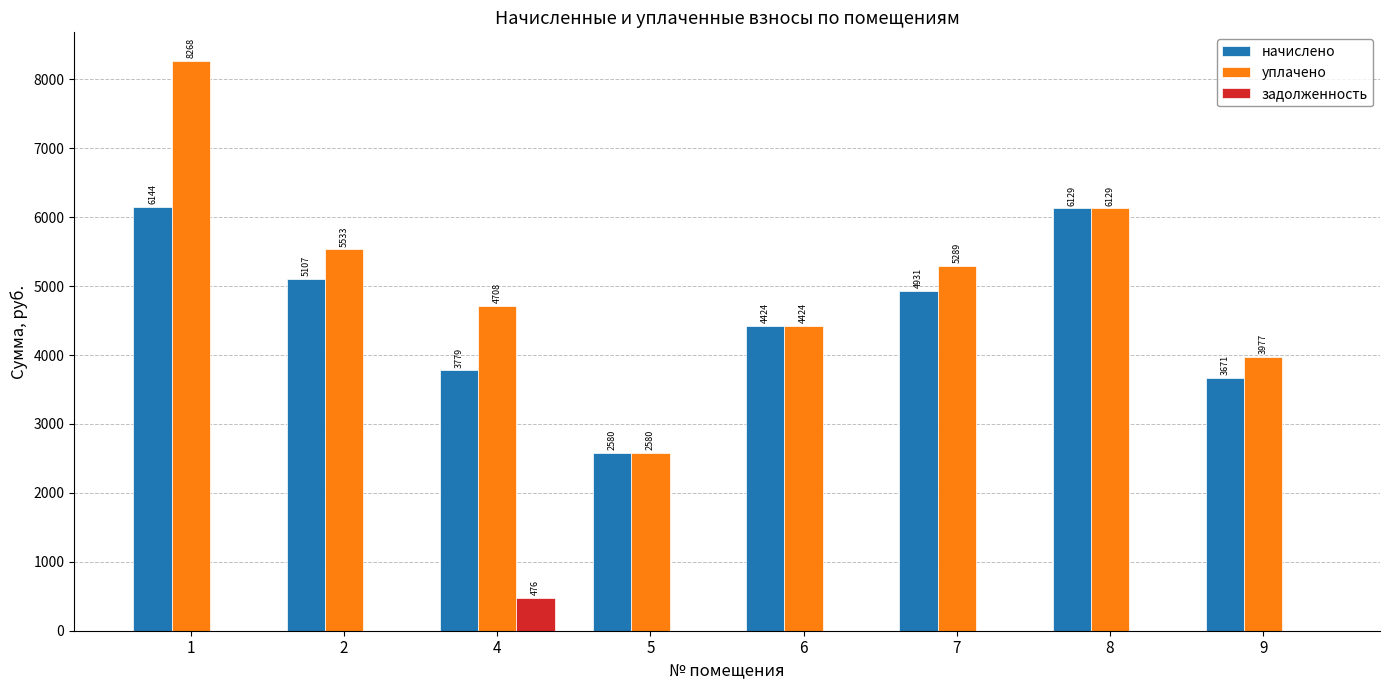

Is it true that начислено equals 4465.6 at 5?

False